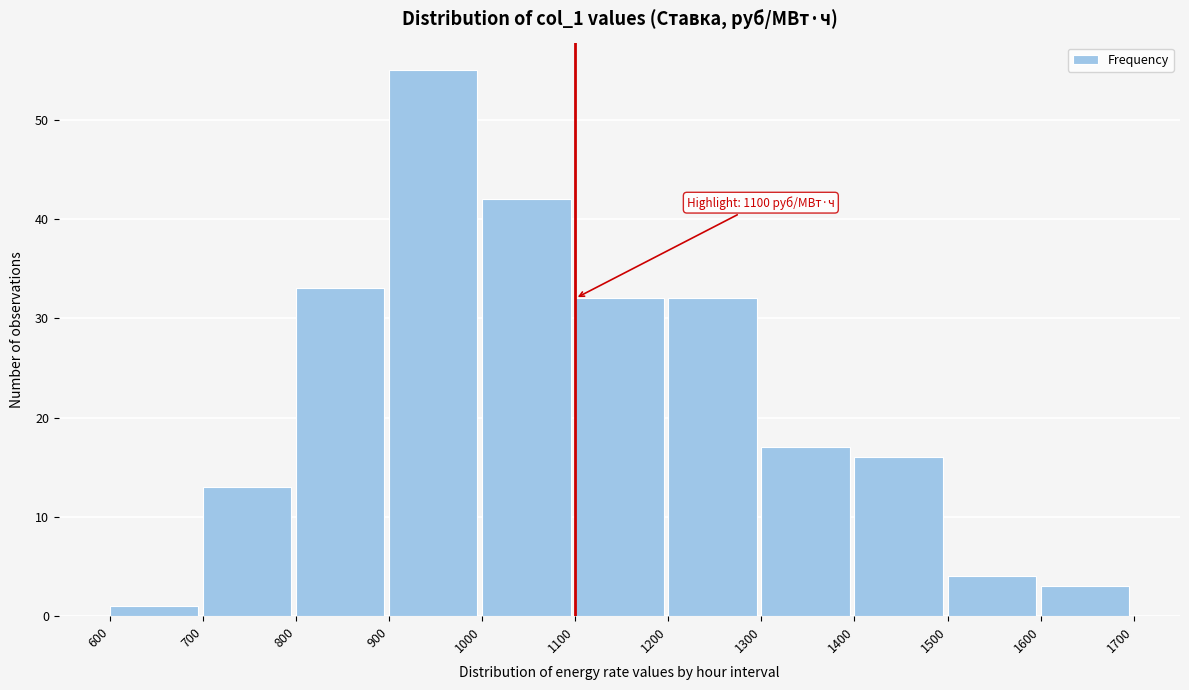

Over which range of the x-axis is the bar tallest?

900 to 1000